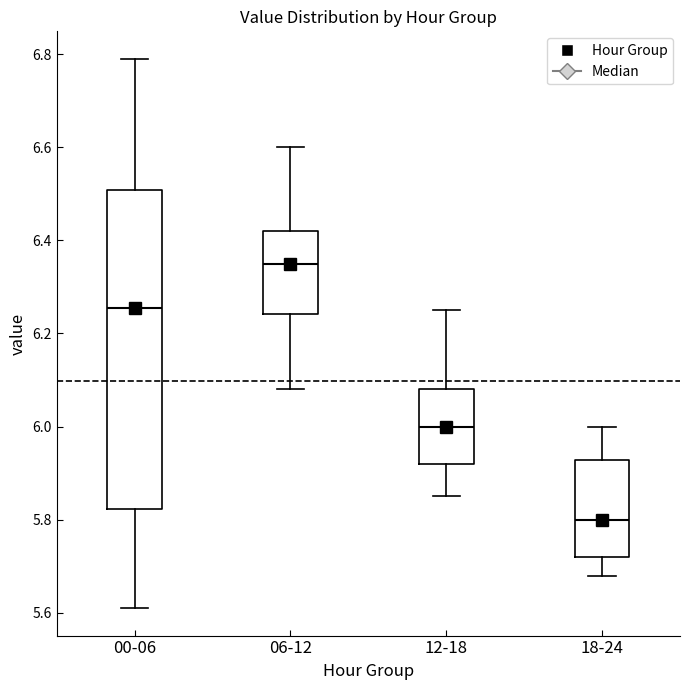

Which box has the highest median line?

06-12